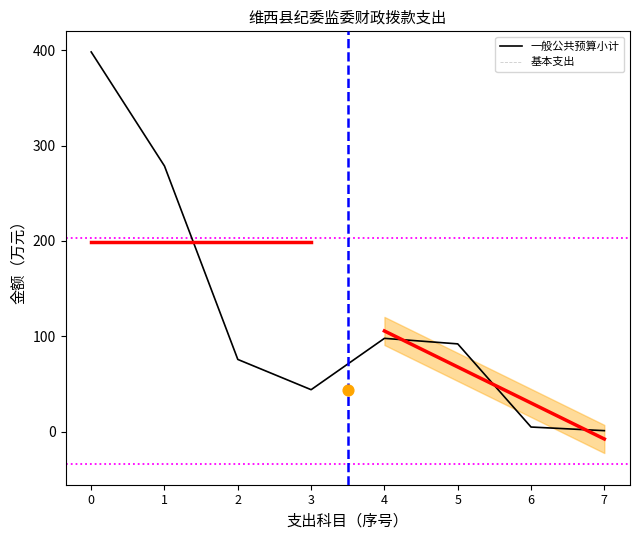

Which series has the widest spread of Y values?

一般公共预算小计